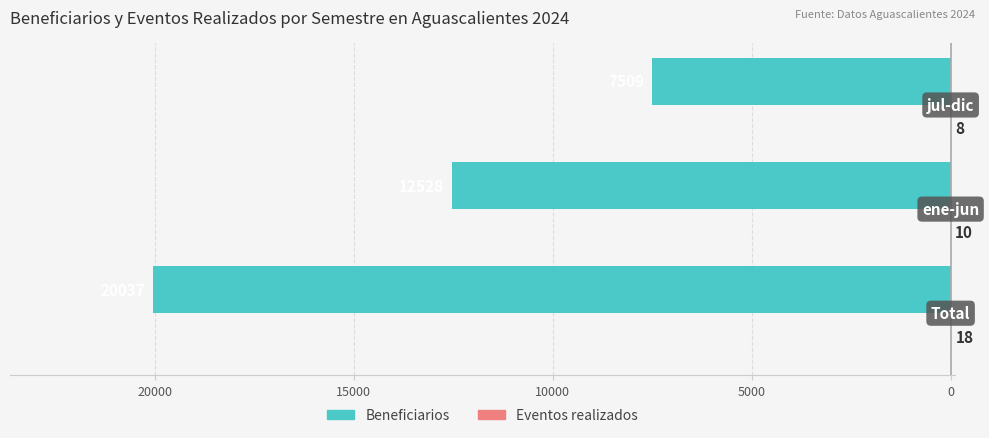

What is the average value of the Beneficiarios series?

-13358